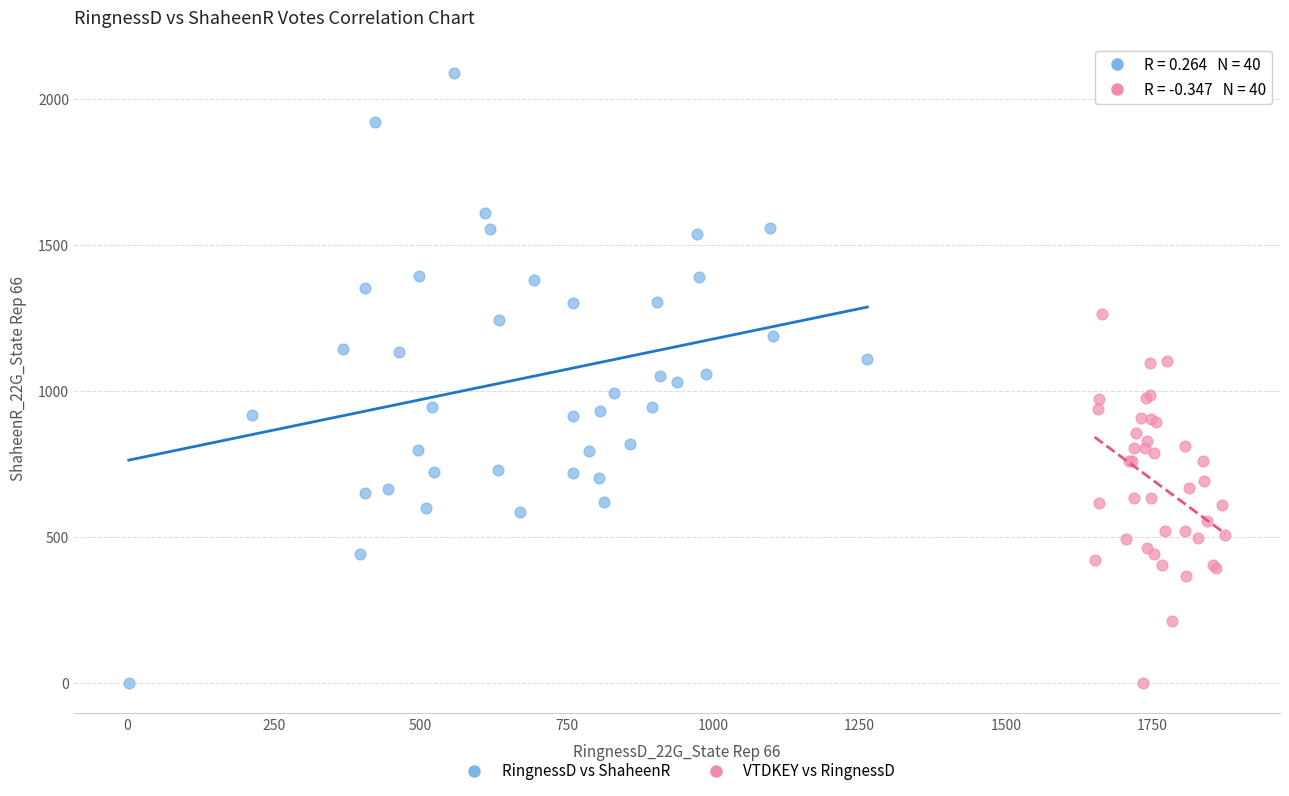

Which series has the largest Y range (max minus min)?

RingnessD vs ShaheenR